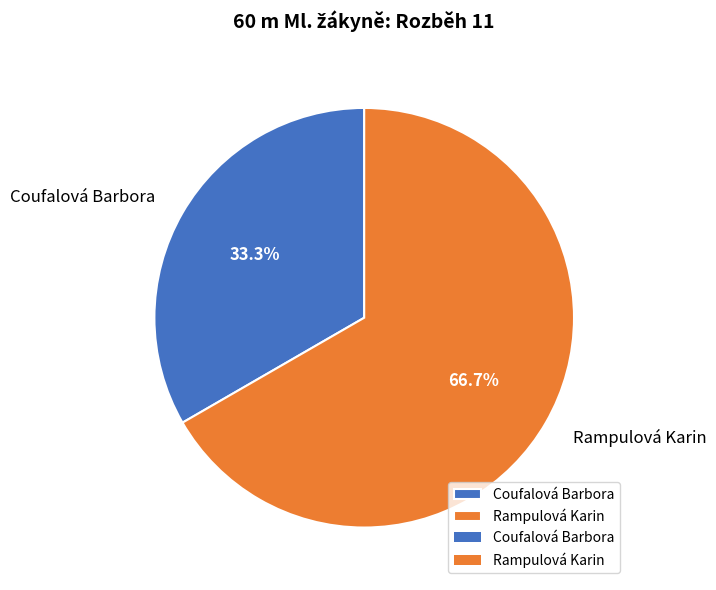

What percentage is NOT represented by Coufalová Barbora?

66.7%